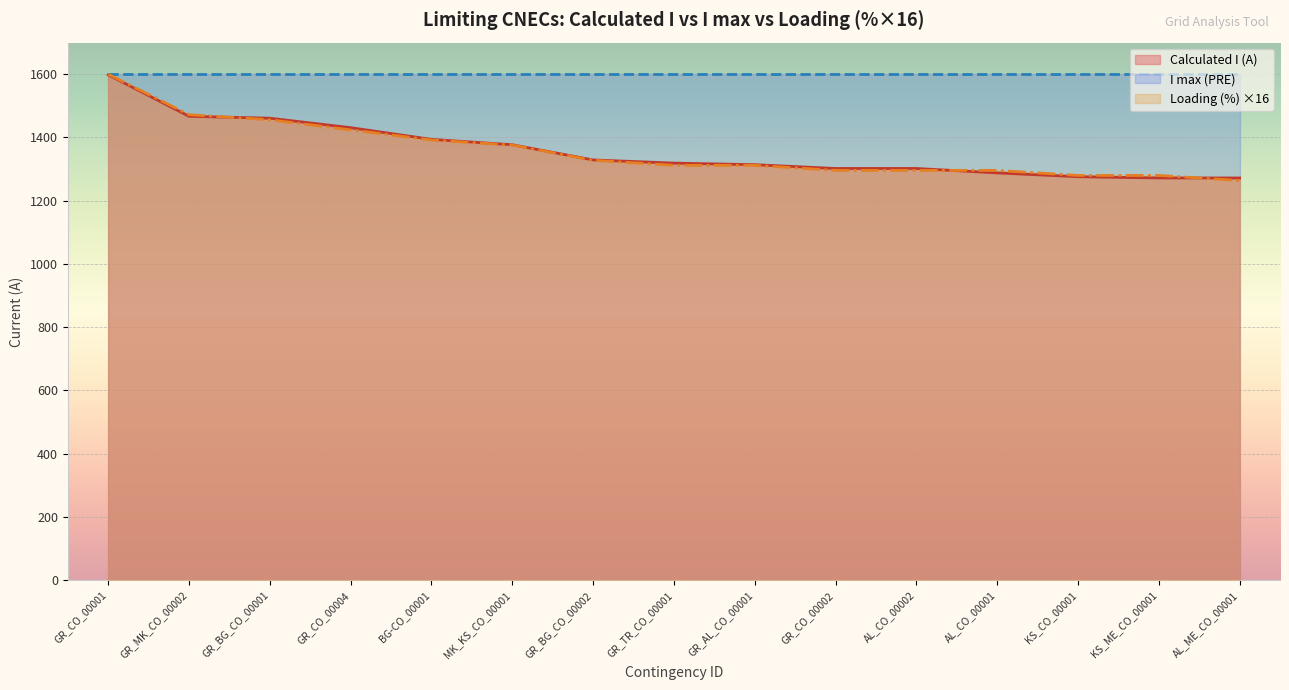

How many distinct data groups are displayed?

3